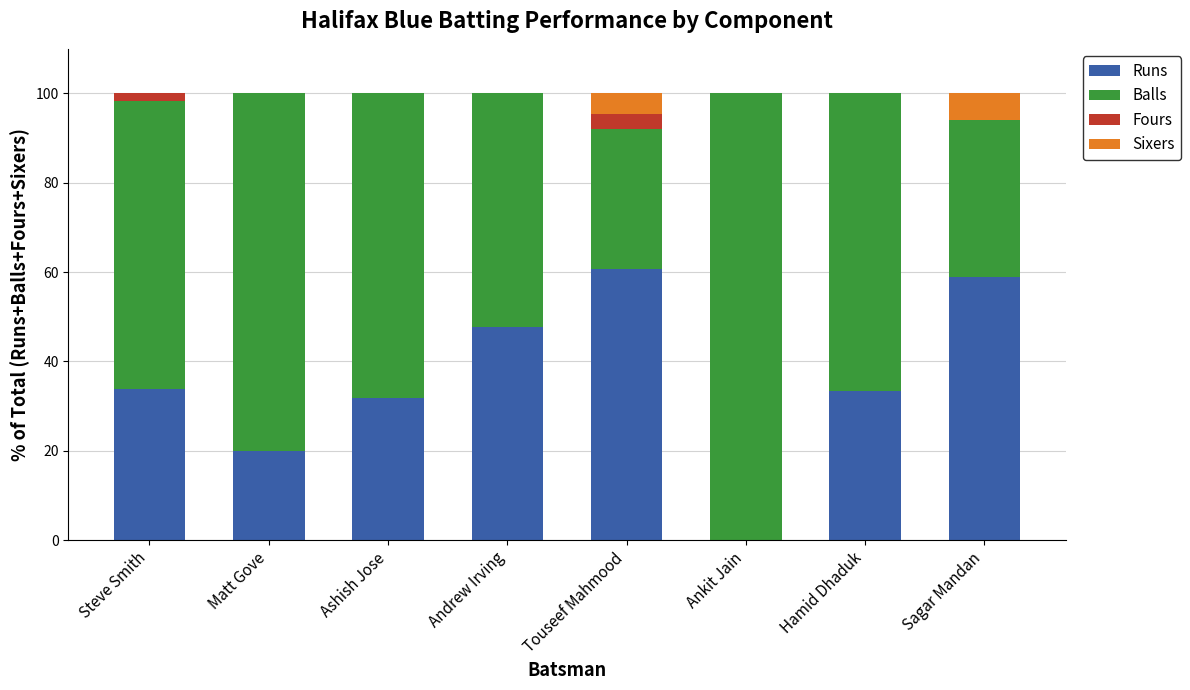

Where is Runs nearest to the value 30?

Ashish Jose